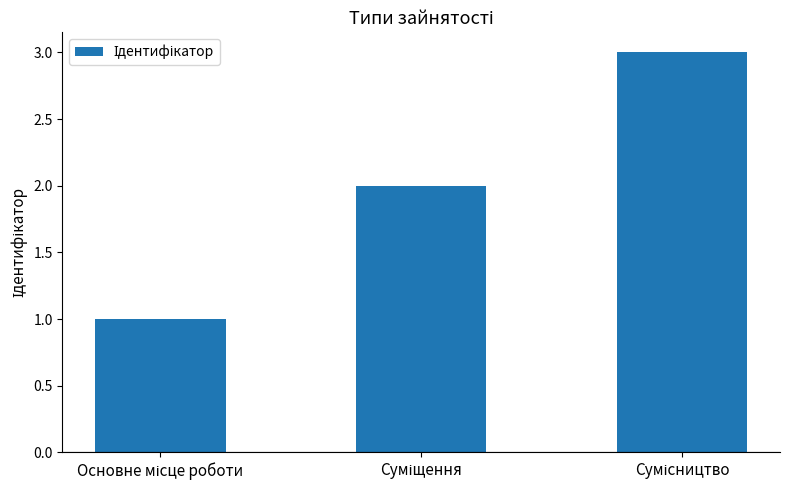

What is the sum of all values?

6